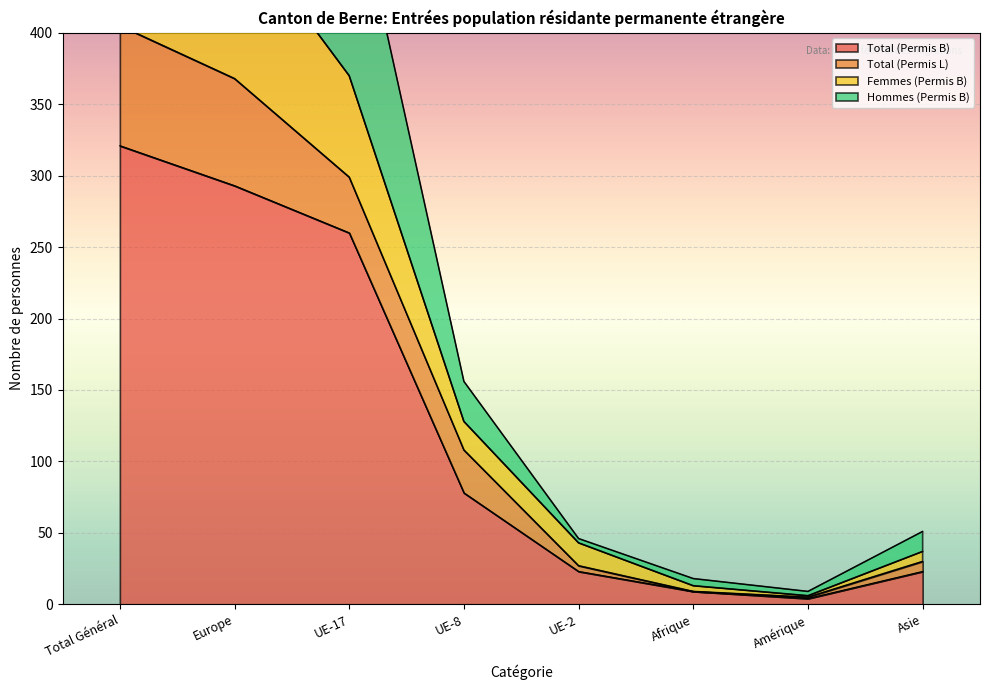

Where is Total (Permis B) nearest to the value 162?

UE-8